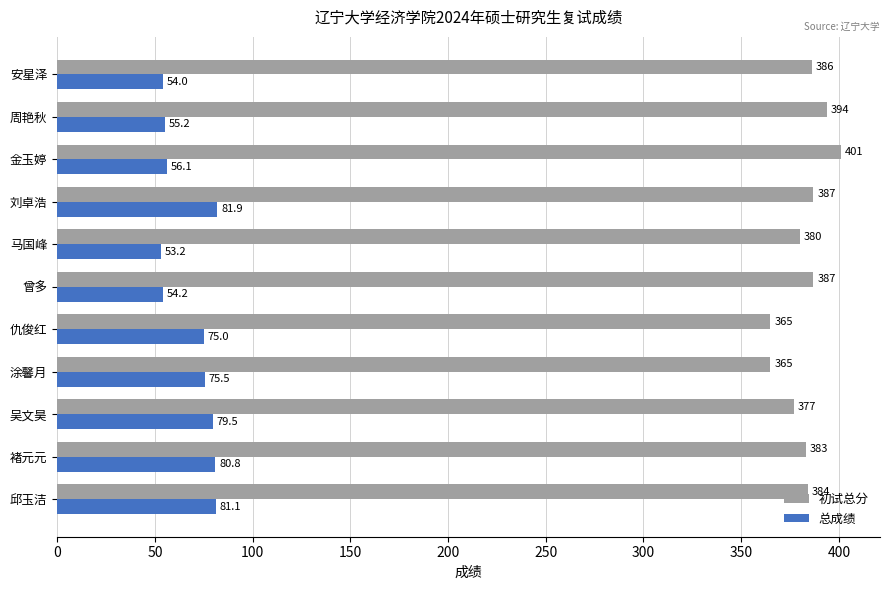

Where is 初试总分 nearest to the value 383?

褚元元